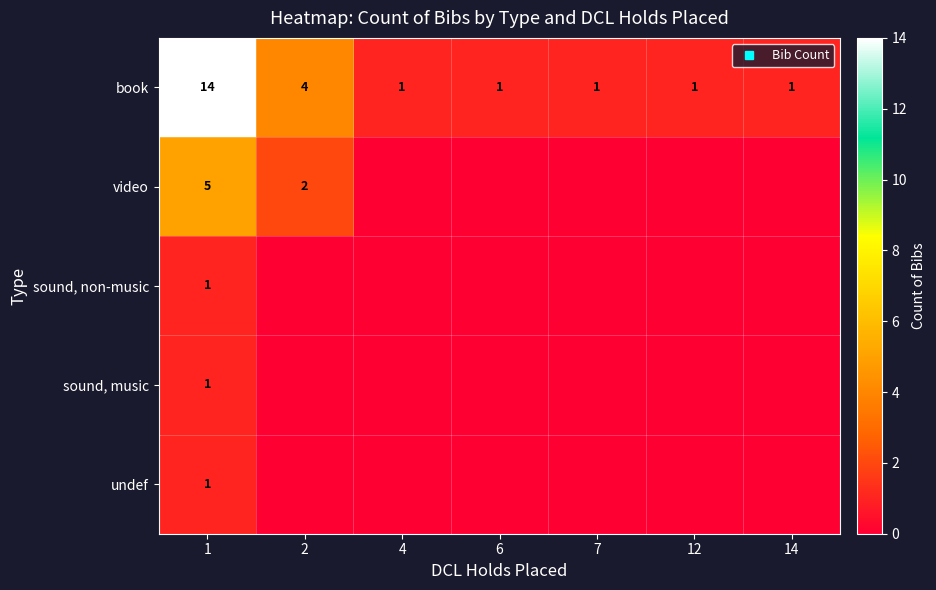

Is the value of sound, non-music at 4 greater than the value of video at 7?

No